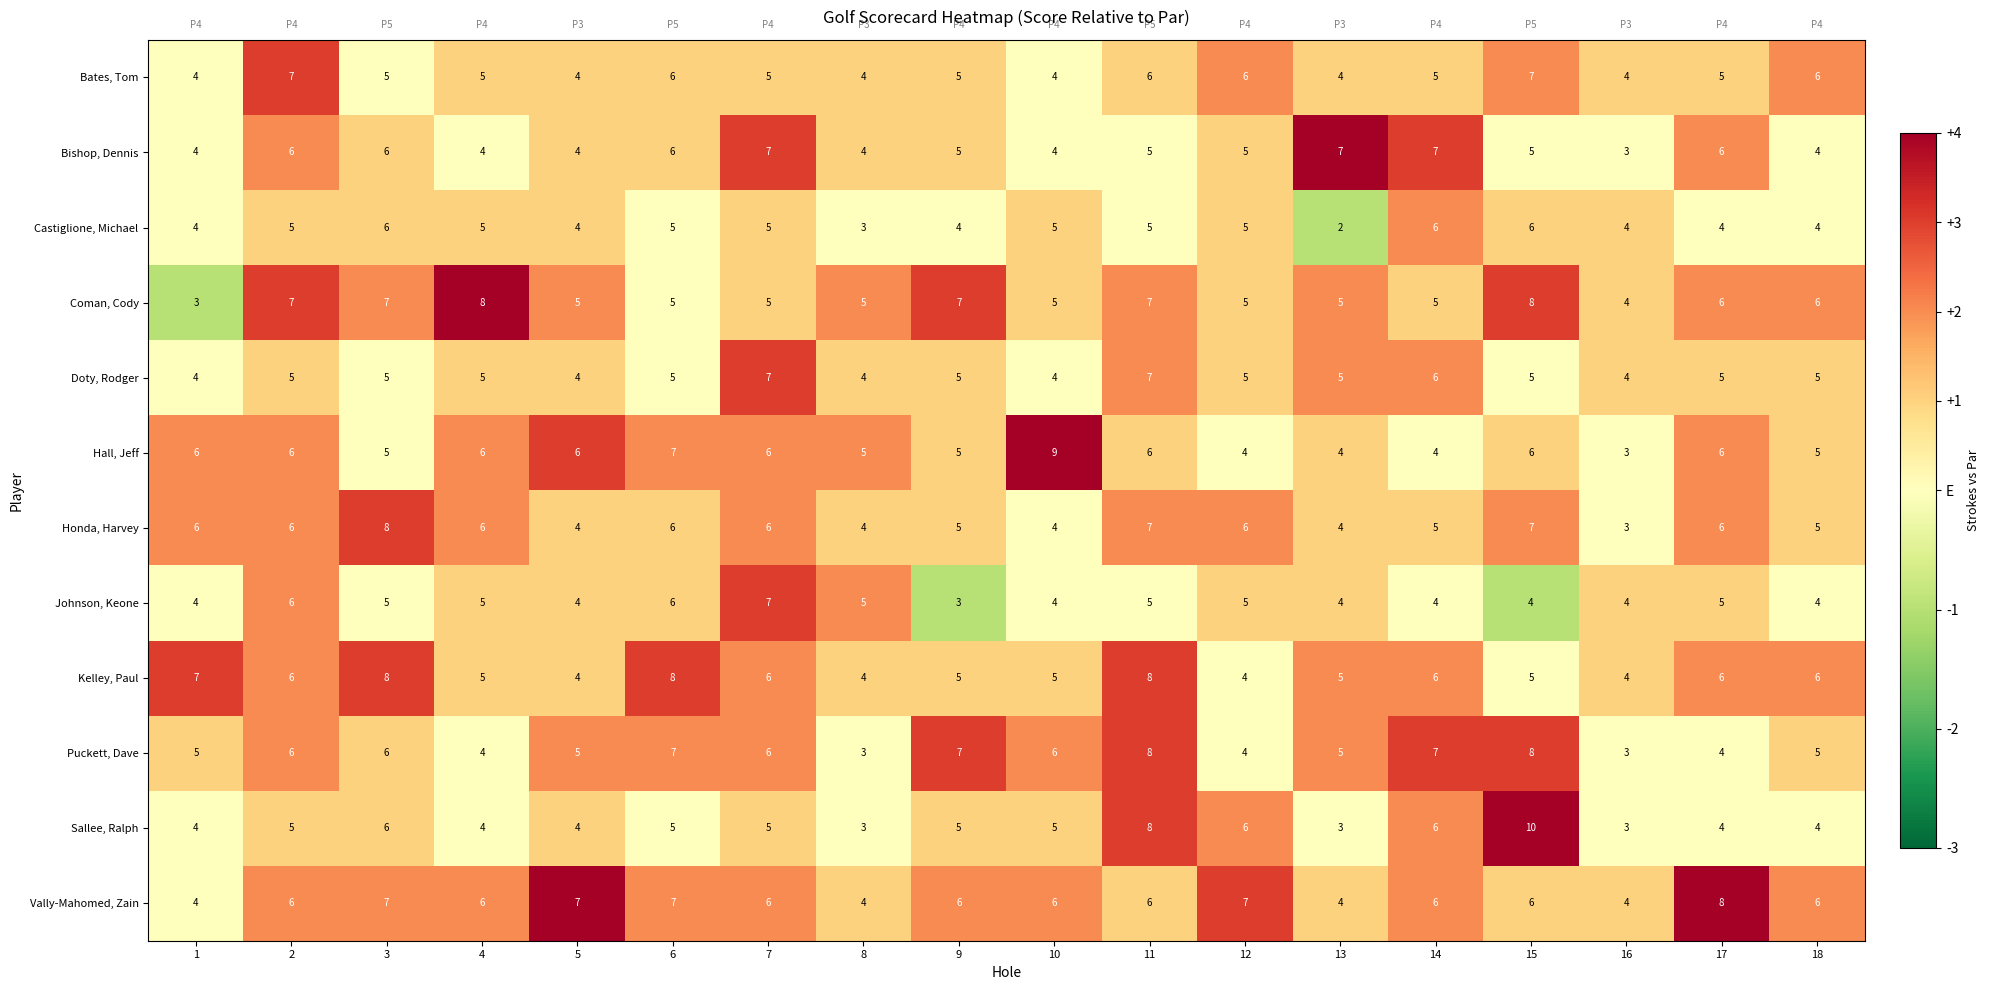

Which series has the largest total across all categories?

Vally-Mahomed, Zain